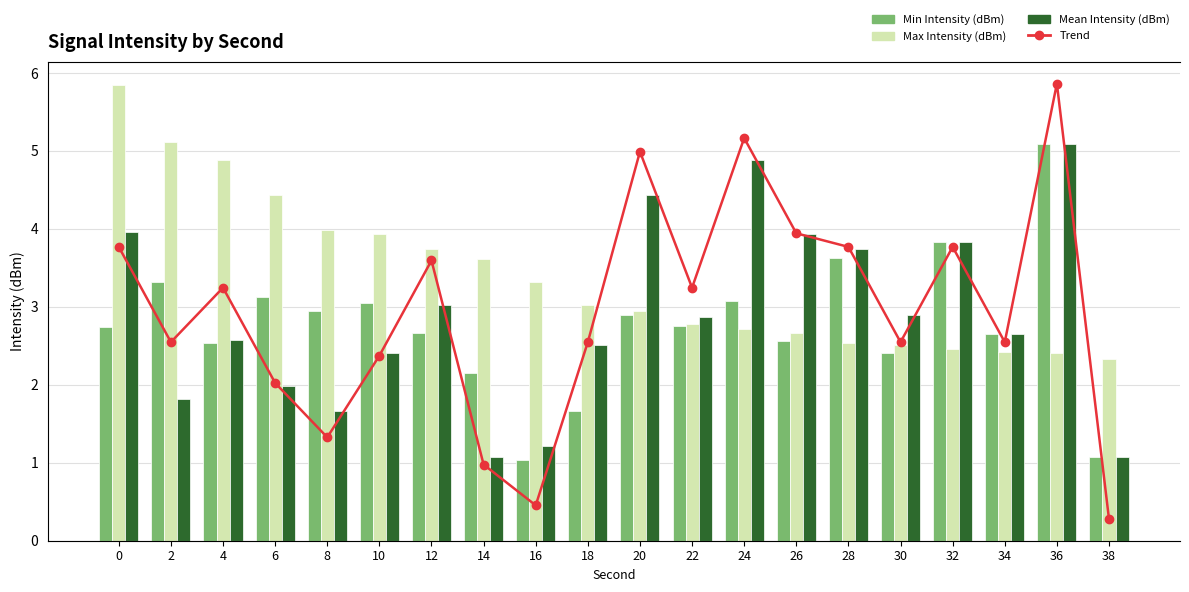

At 12, list the series in order from smallest to largest.

Trend, Min Intensity (dBm), Mean Intensity (dBm), Max Intensity (dBm)